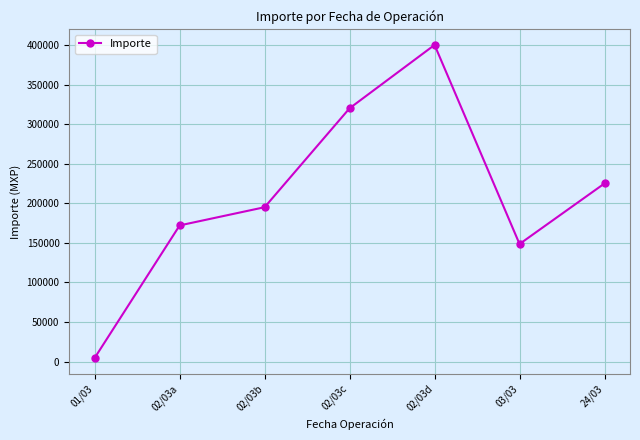

Is it true that the value at 02/03d is 219276.5?

False